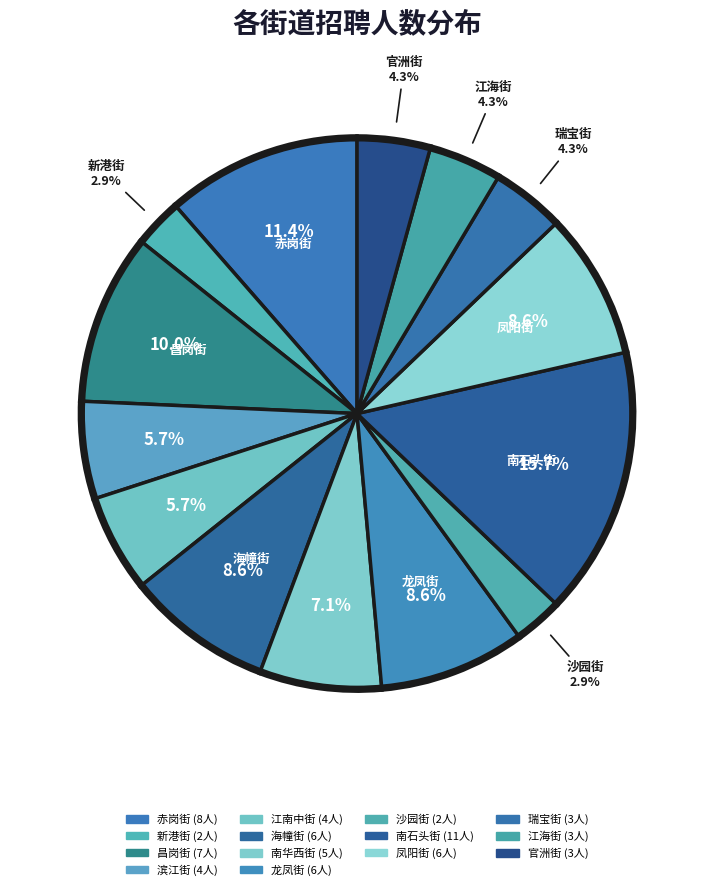

To the nearest percent, what is the combined percentage of 新港街 and 海幢街?

11%